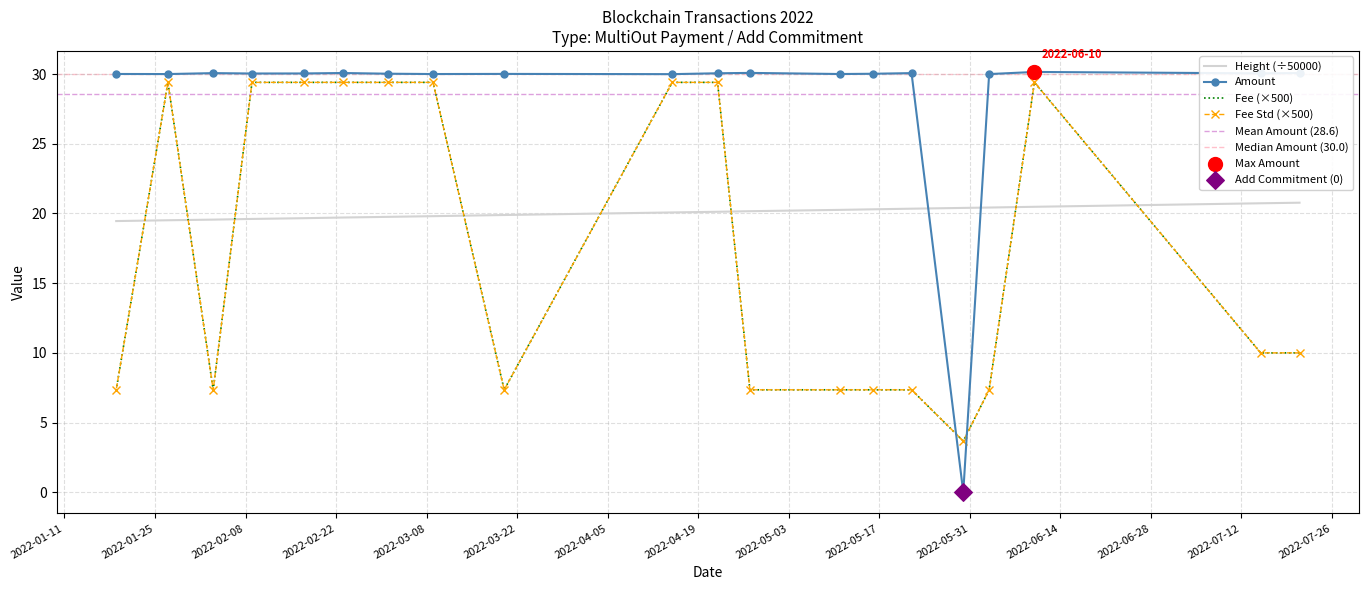

At how many categories does at least one series exceed 16?

20